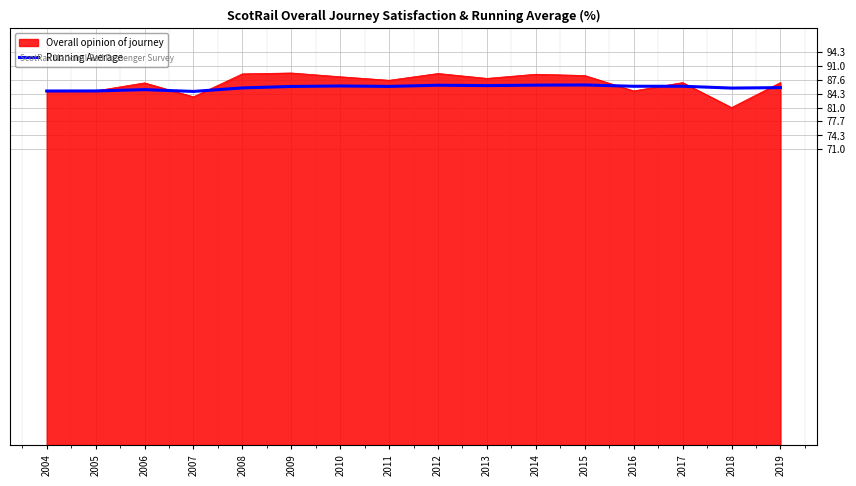

Is it true that Running Average equals 86.1 at 2016?

True